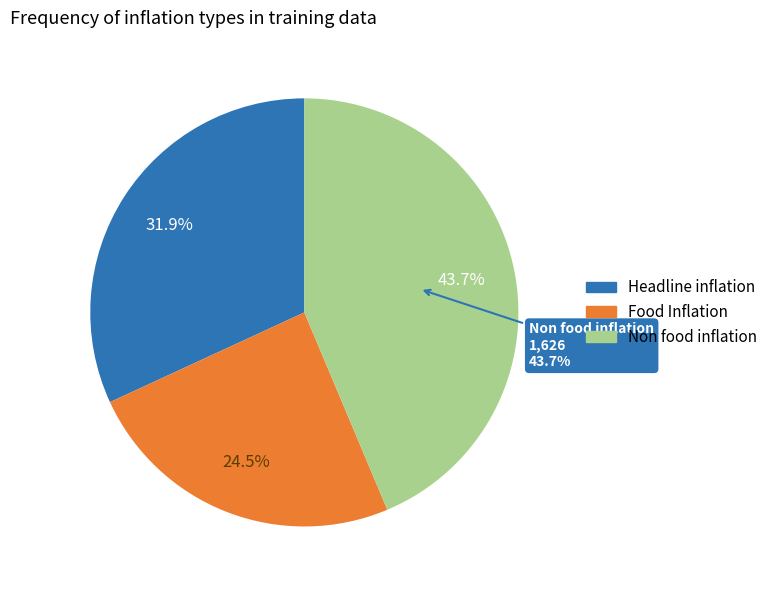

How many segments does this pie chart have?

3